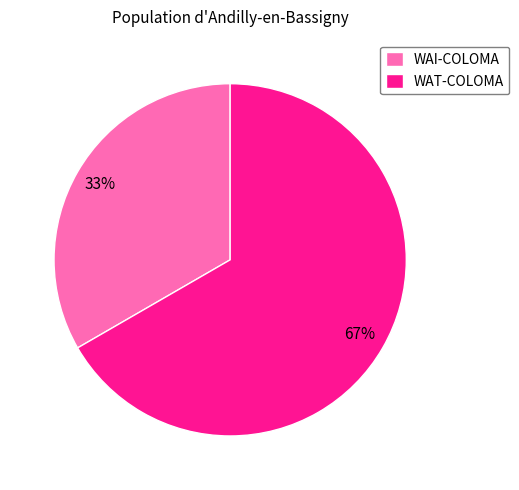

What is the smallest slice in the pie chart?

WAI-COLOMA